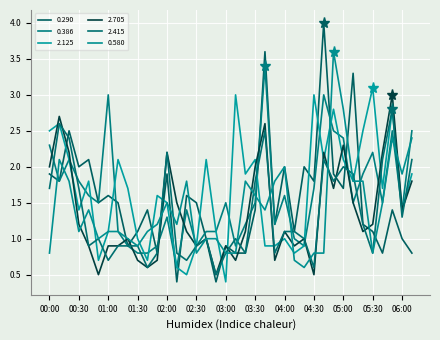

True or false: 0.580 has more than 1 interior local peaks.

True